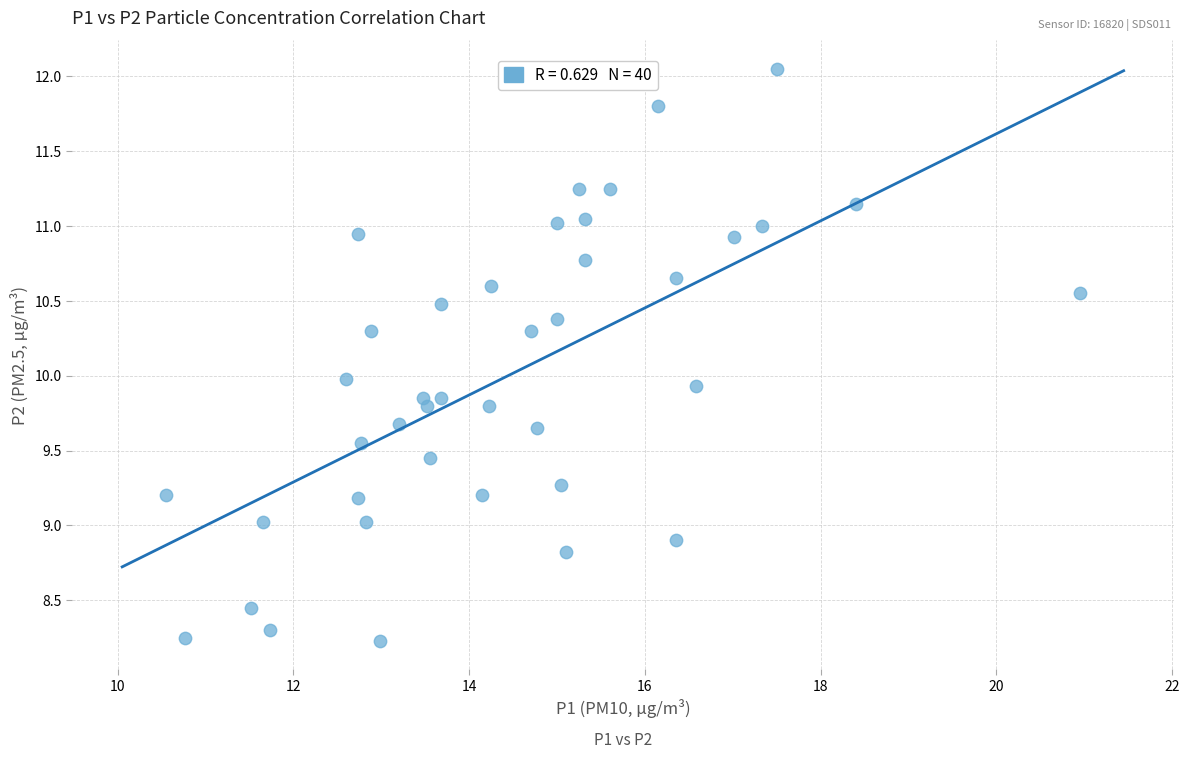

What is the range of X values (max minus min)?

10.4